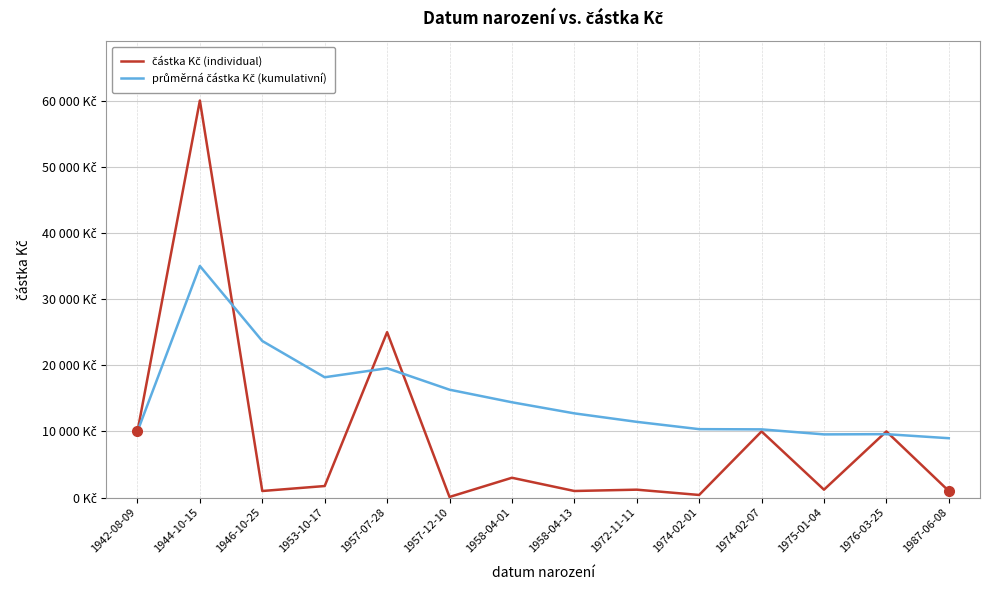

After their last crossing, which series has the higher values: částka Kč (individual) or průměrná částka Kč (kumulativní)?

průměrná částka Kč (kumulativní)